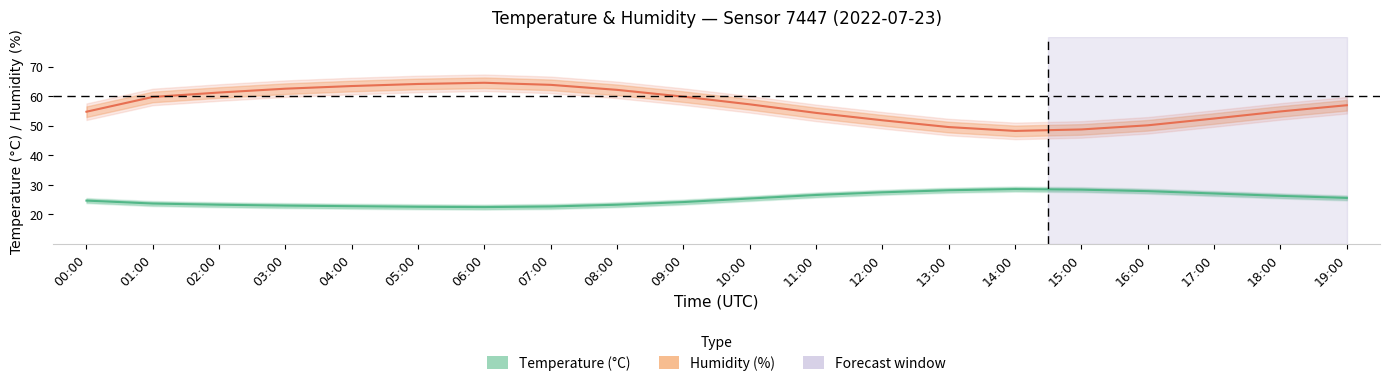

Where does the Humidity (%) series first go above 57?

01:00